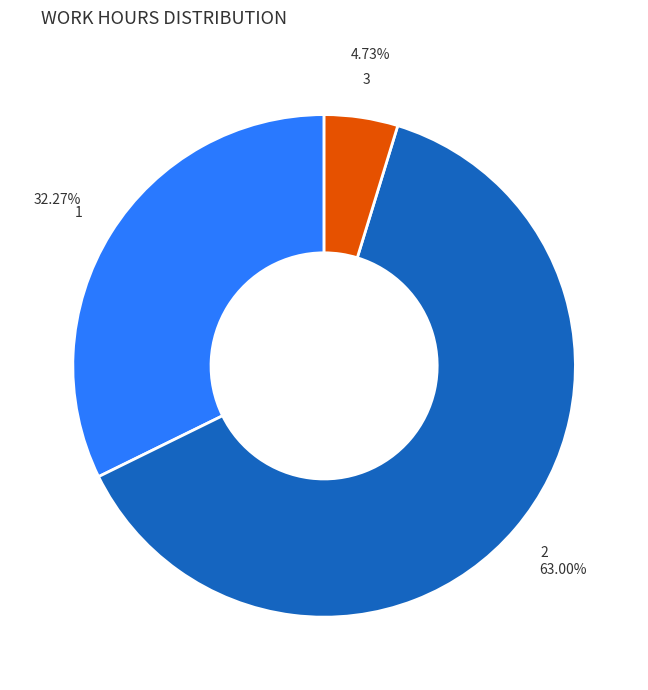

Is there any slice that represents more than half of the pie?

Yes